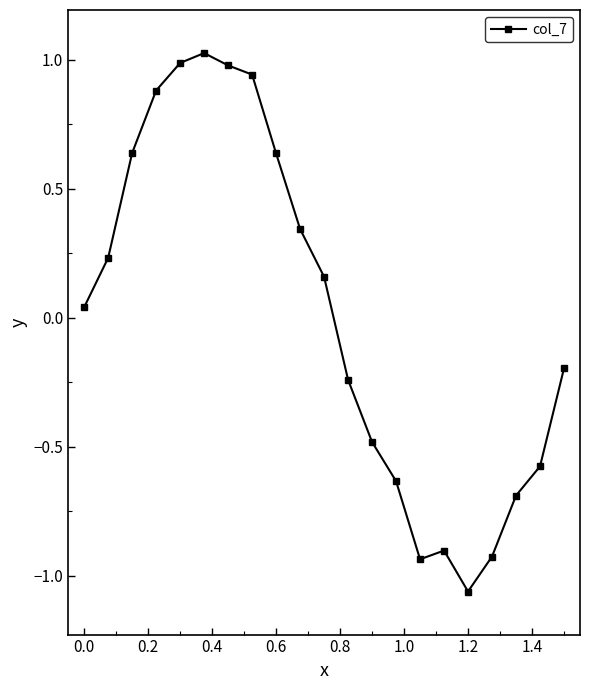

What is the difference between the maximum and second lowest values?

2.0